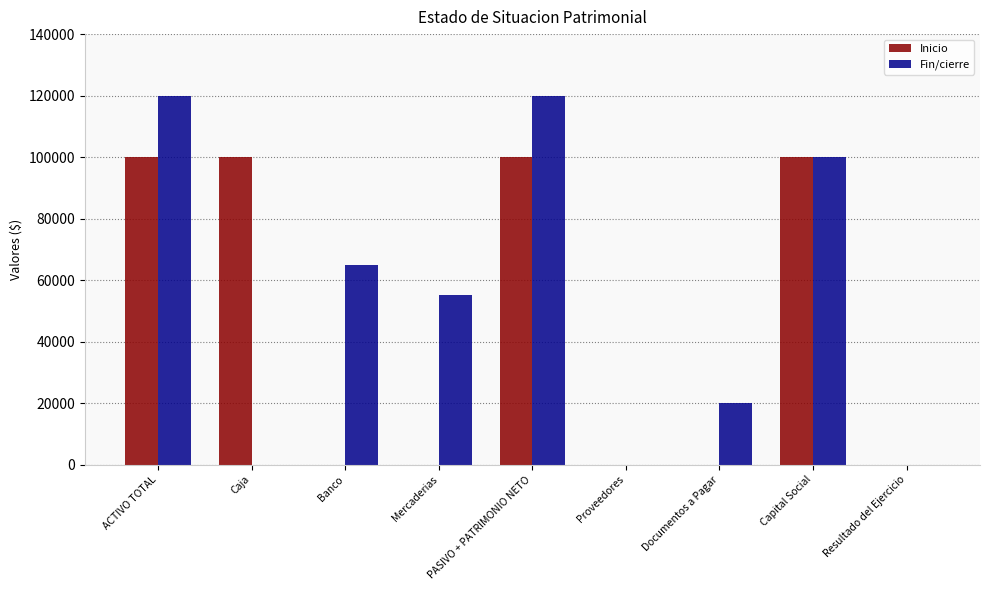

Between Mercaderias and Documentos a Pagar, which series saw the biggest shift?

Fin/cierre